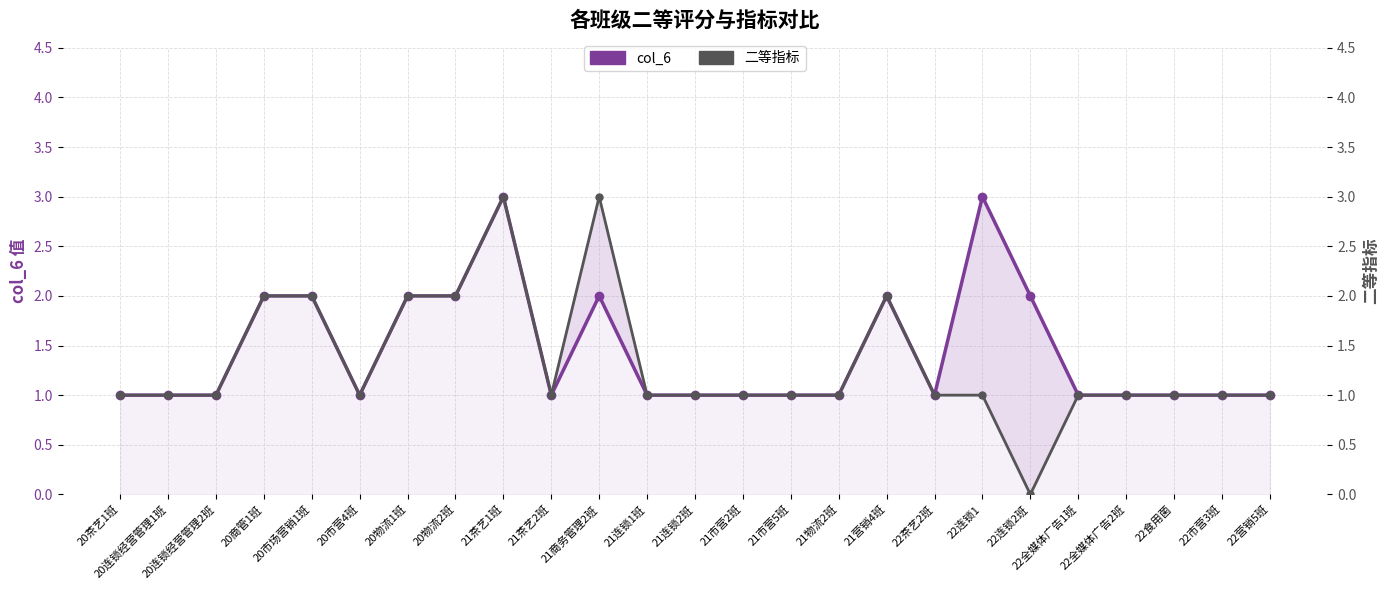

Which category has the highest value in the col_6 series?

21茶艺1班